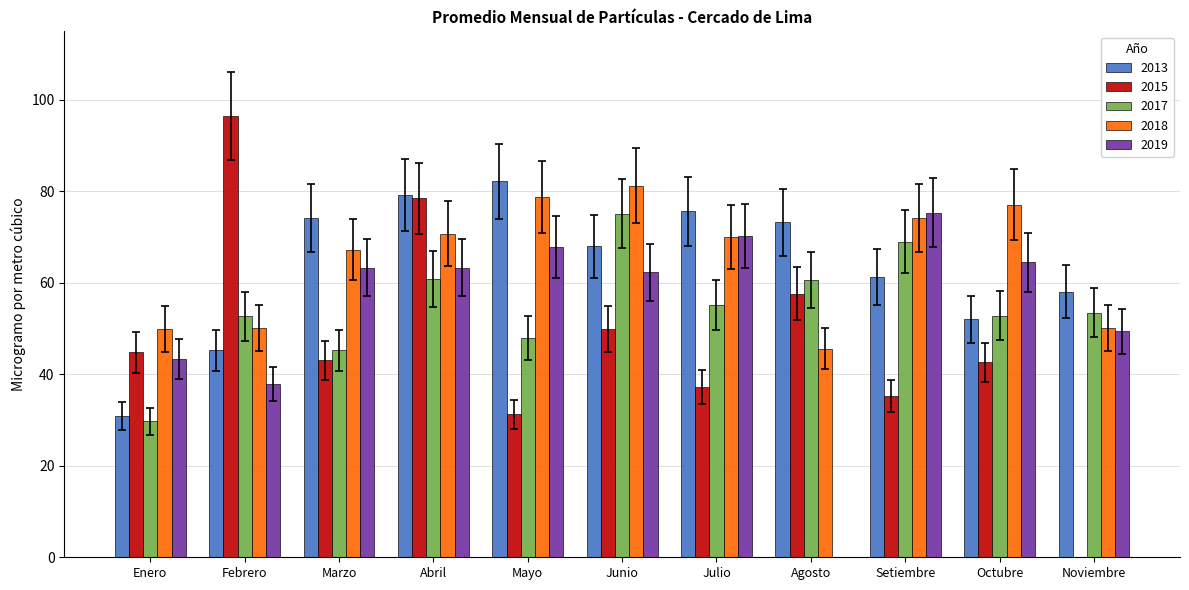

Is the value of 2017 at Octubre greater than the value of 2018 at Enero?

Yes